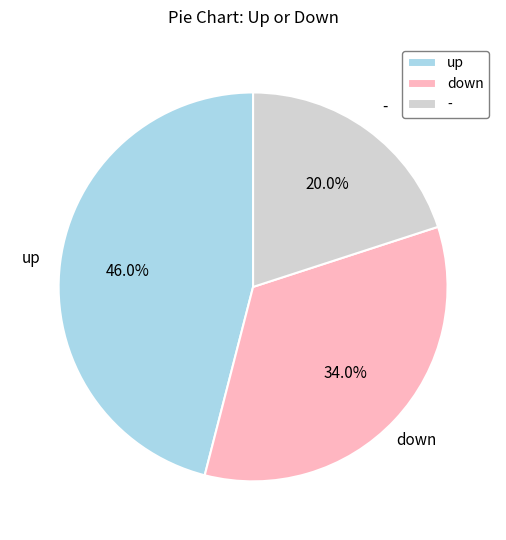

To the nearest percent, what is the average slice percentage?

33%